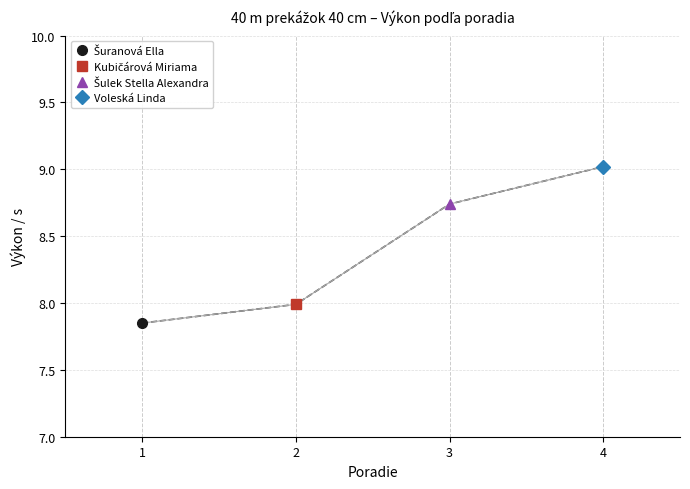

How many values are below 8?

2